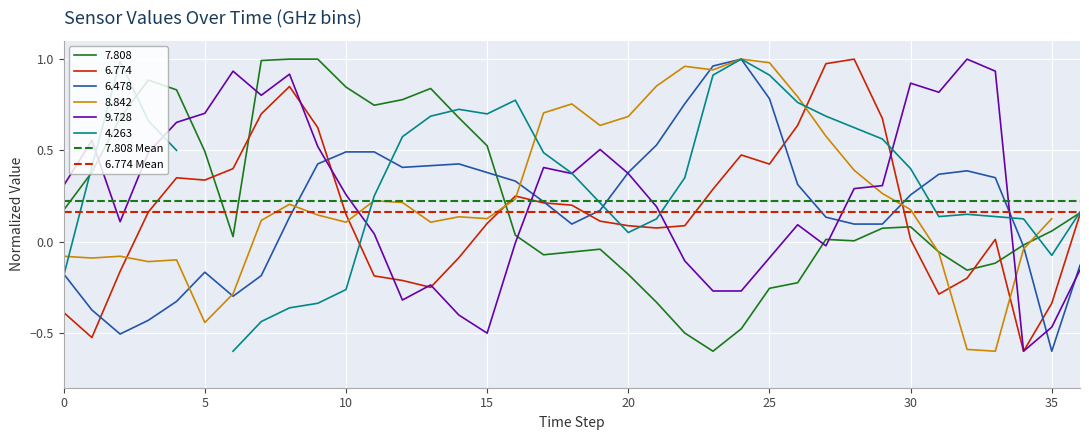

What is the maximum value for 7.808 Mean?

0.2